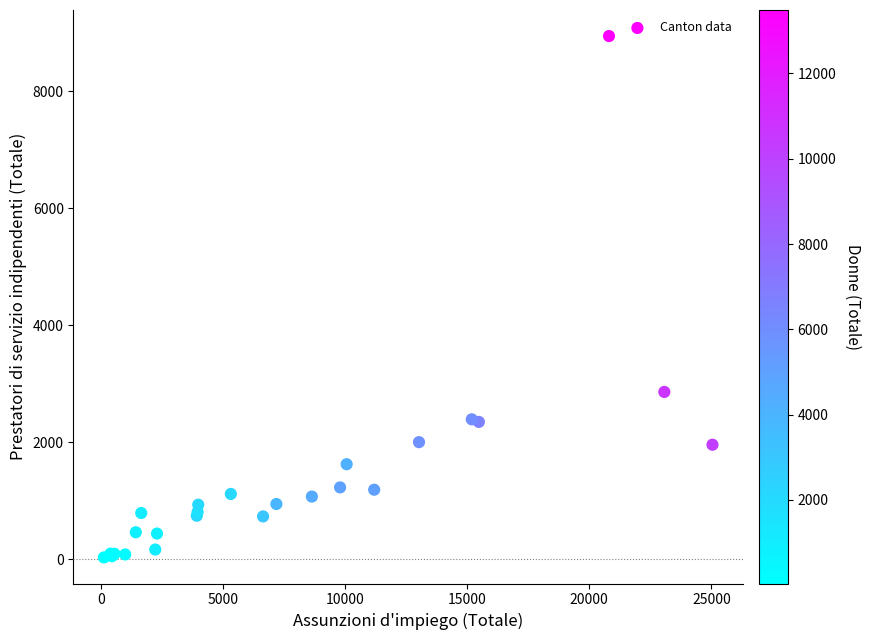

What Y value in the scatter plot is closest to 4489?

2863